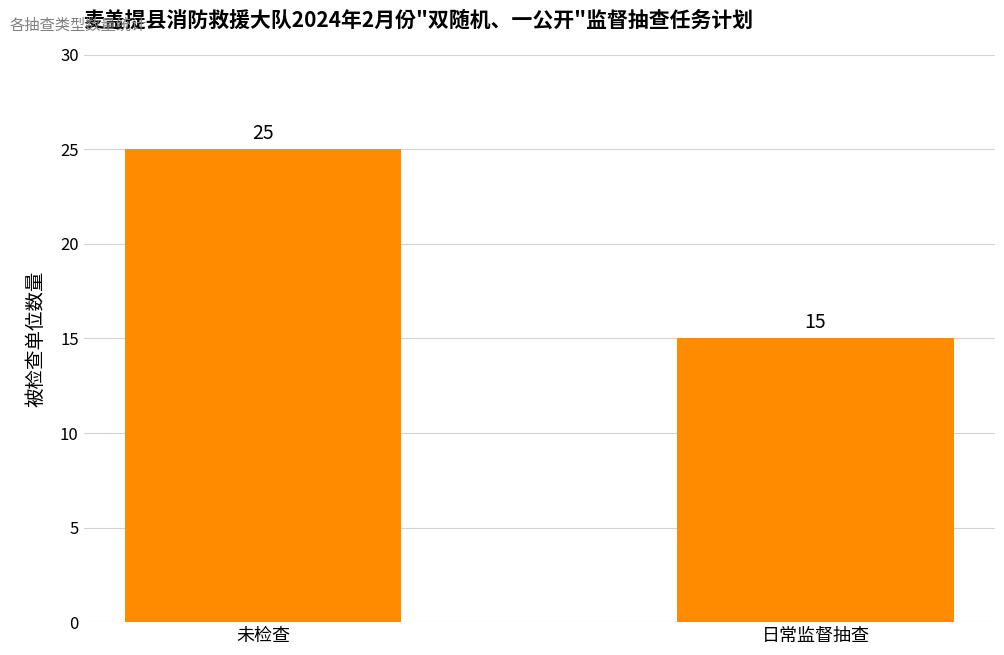

Rank the categories by value from highest to lowest.

未检查, 日常监督抽查